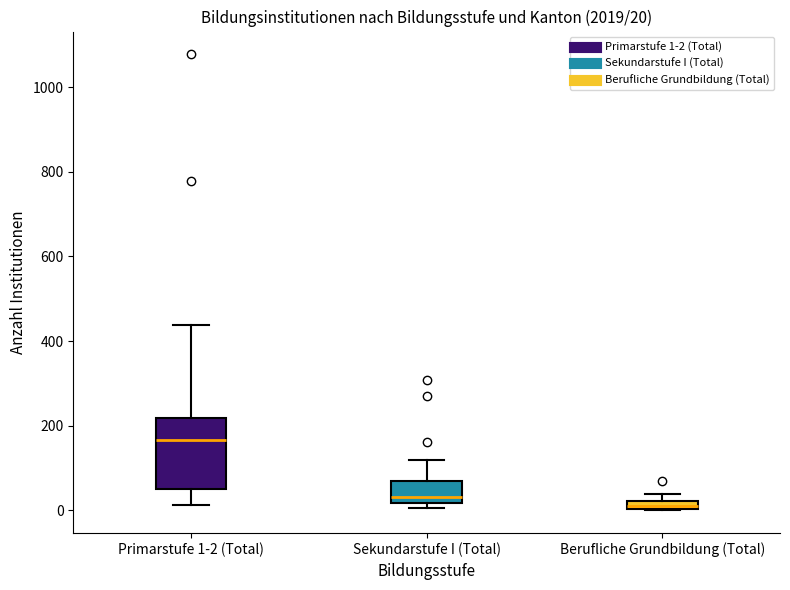

Comparing the boxes themselves (not the whiskers), which one is the tallest?

Primarstufe 1-2 (Total)